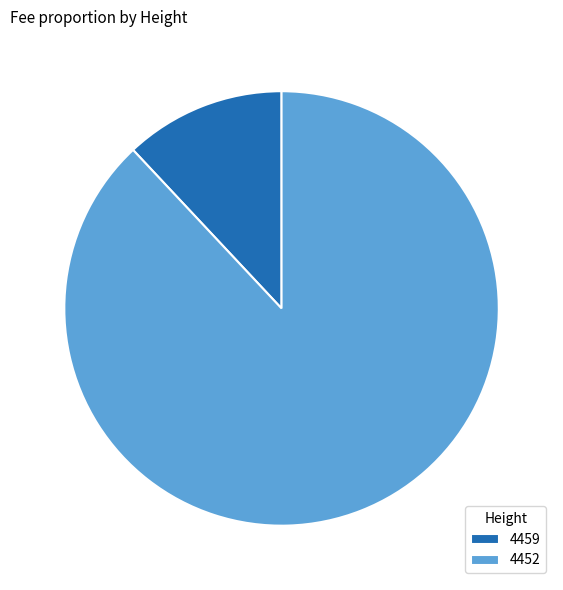

Which category has the biggest portion of the pie?

4452